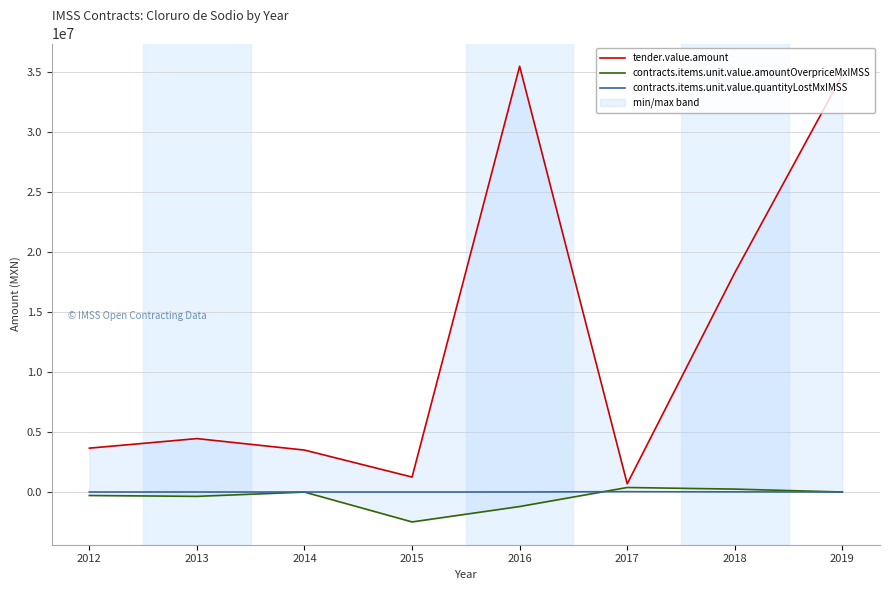

What is the value of the tender.value.amount point at the 4th from the left?

1243523.2